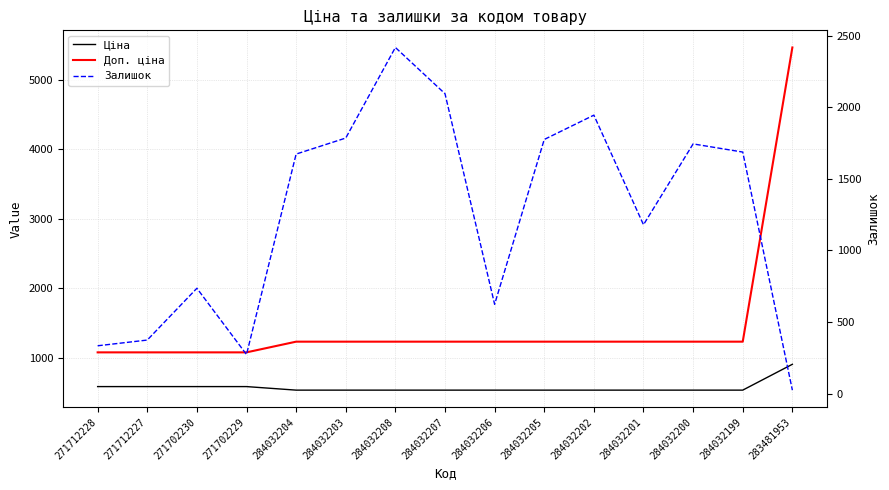

The value of Залишок at 284032204 is 1674.0. True or false?

True